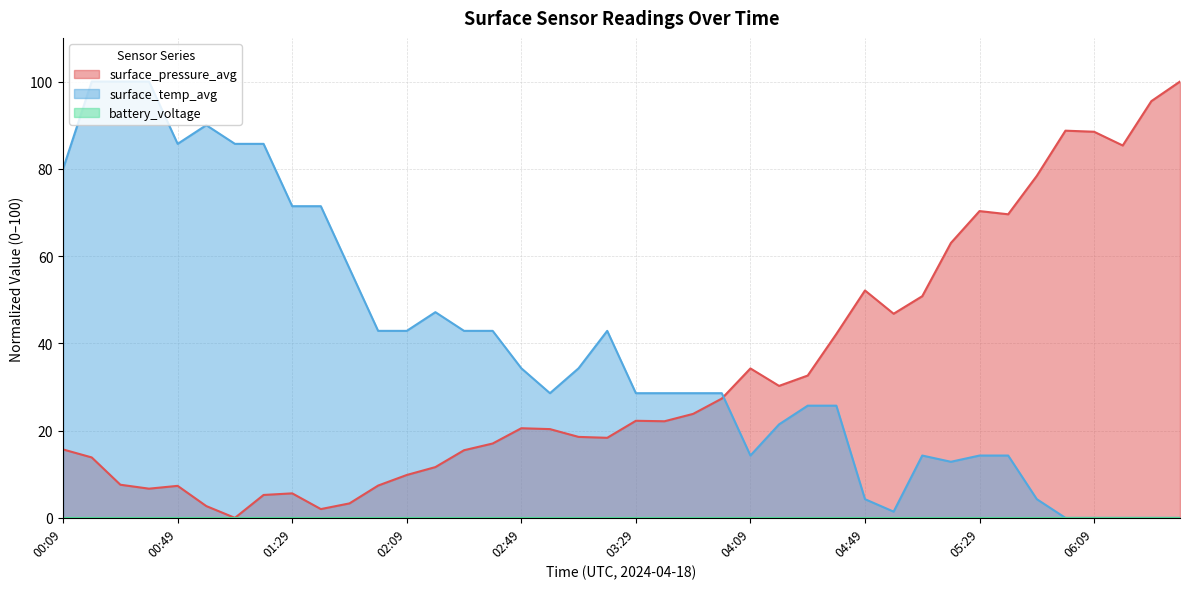

Rank the series by their maximum value, from lowest to highest.

surface_pressure_avg, surface_temp_avg